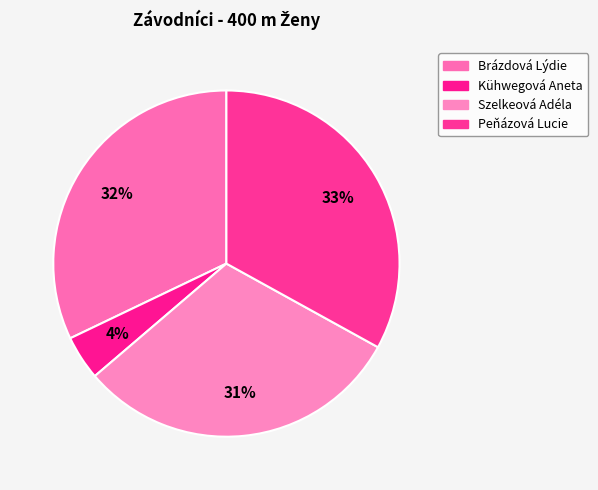

How many slices are in this pie chart?

4